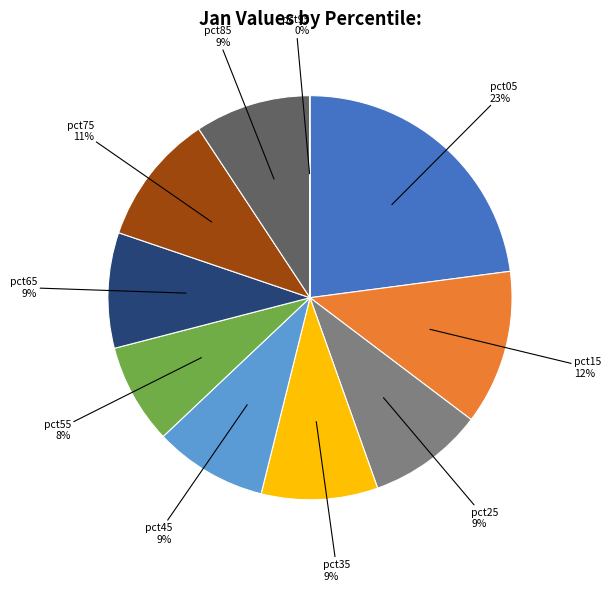

Does any single category account for the majority?

No